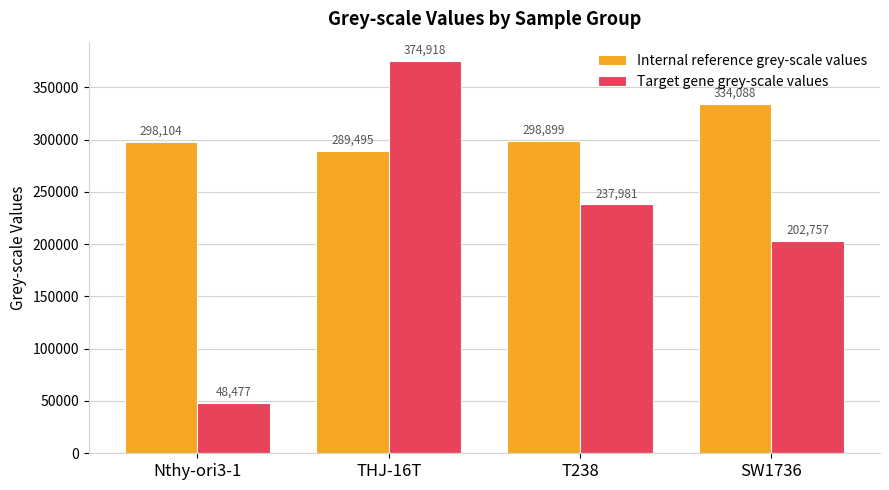

Read the Internal reference grey-scale values value at SW1736.

334088.3